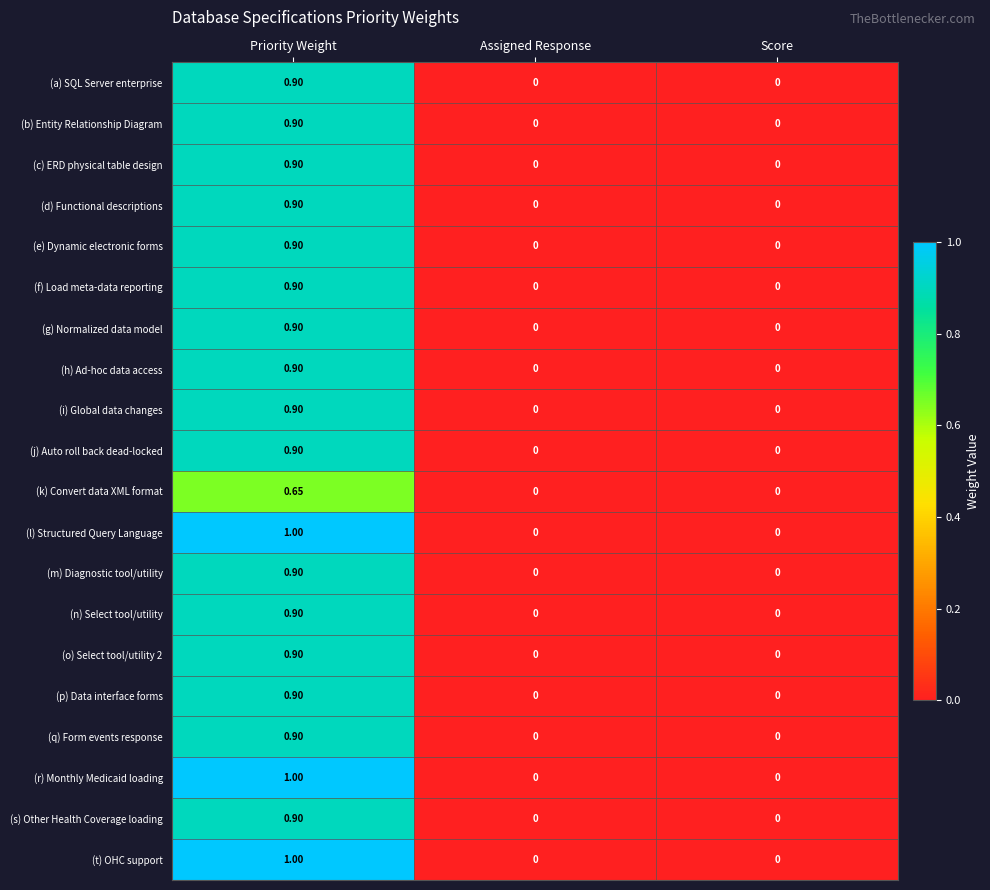

At which category does the chart reach its peak across all series?

Priority Weight